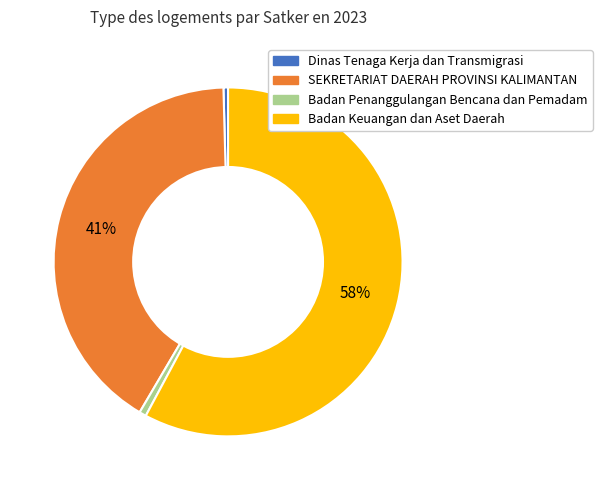

Is there a majority slice in this chart?

Yes